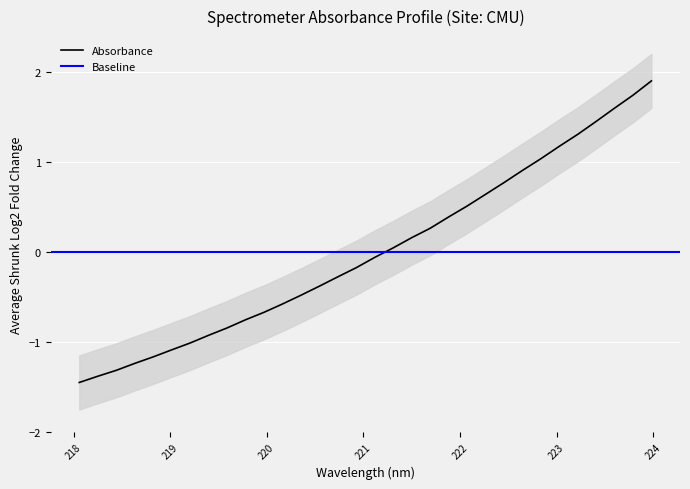

Rank the categories by value from highest to lowest.

223.9802, 223.7895, 223.5987, 223.408, 223.2172, 223.0264, 222.8355, 222.6447, 222.4538, 222.263, 222.0721, 221.8812, 221.6902, 221.4993, 221.3083, 221.1174, 220.9264, 220.7354, 220.5444, 220.3533, 220.1623, 219.9712, 219.7801, 219.589, 219.3979, 219.2067, 219.0156, 218.8244, 218.6332, 218.442, 218.2508, 218.0596